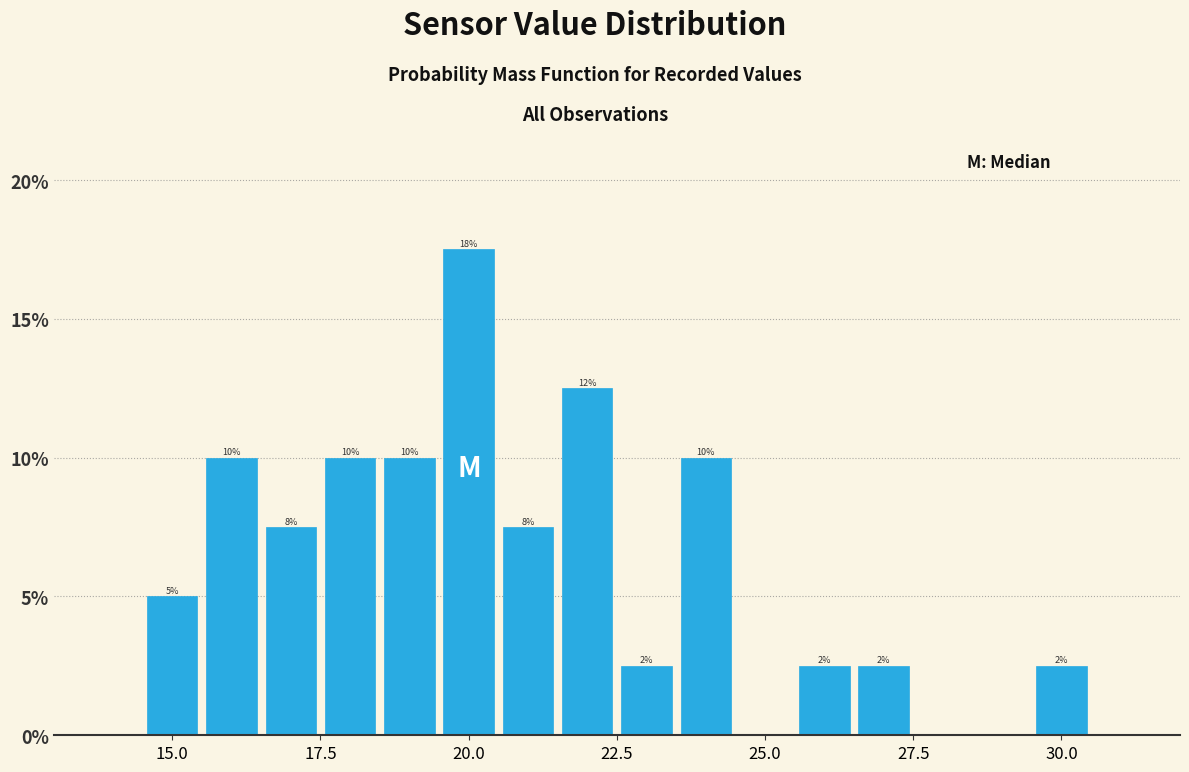

Around what value on the x-axis is the tallest bar? Give the approximate position of its centre, as read against the axis.

20.0